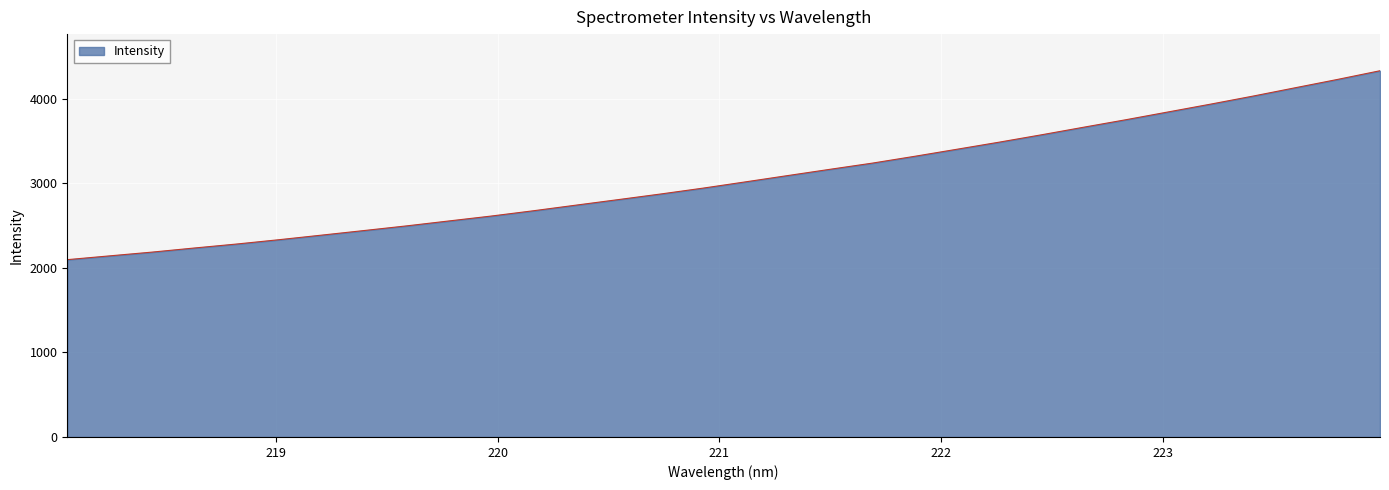

What is the greatest value displayed?

4332.1